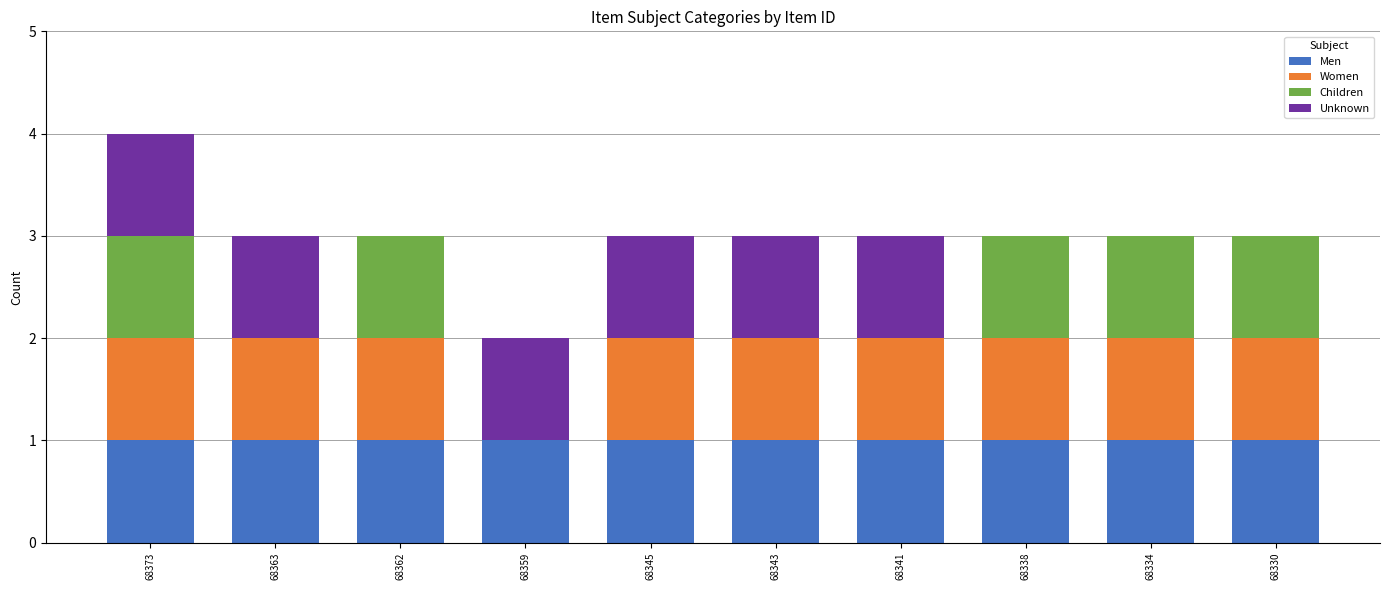

Are the bars grouped side by side (vs. stacked)?

No